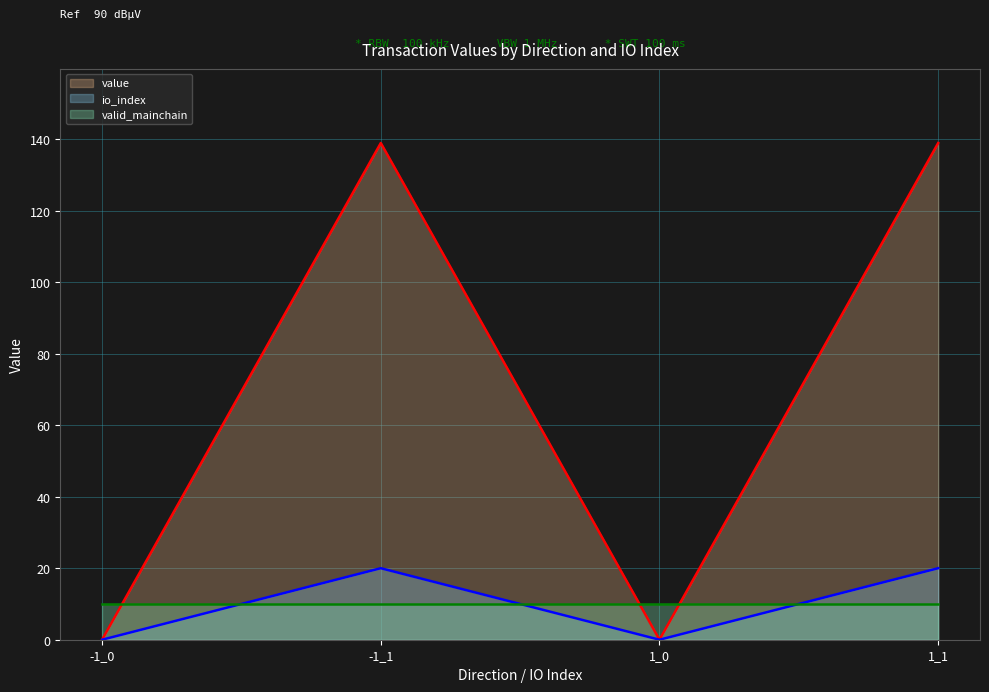

Between -1_1 and 1_1, which series saw the biggest shift?

io_index